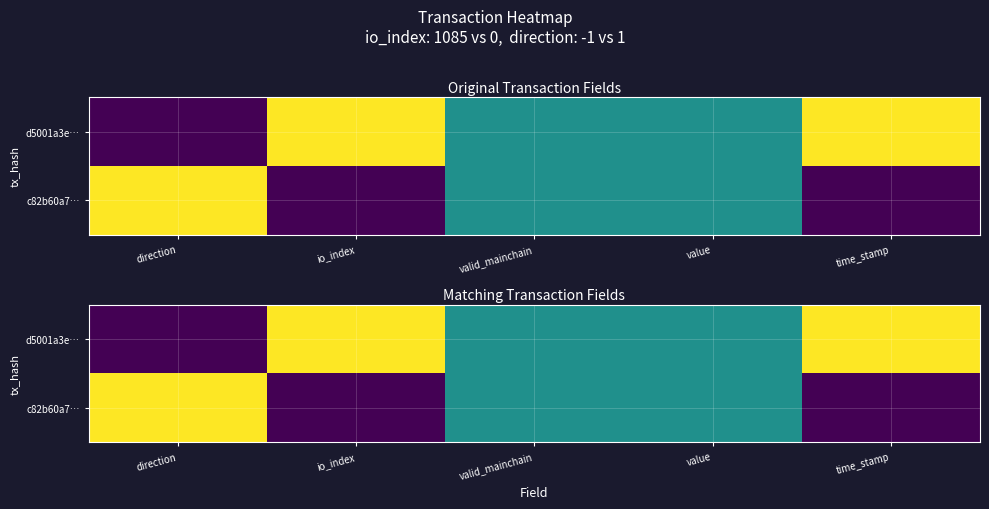

The value of d5001a3e… at io_index is 1.5. True or false?

False